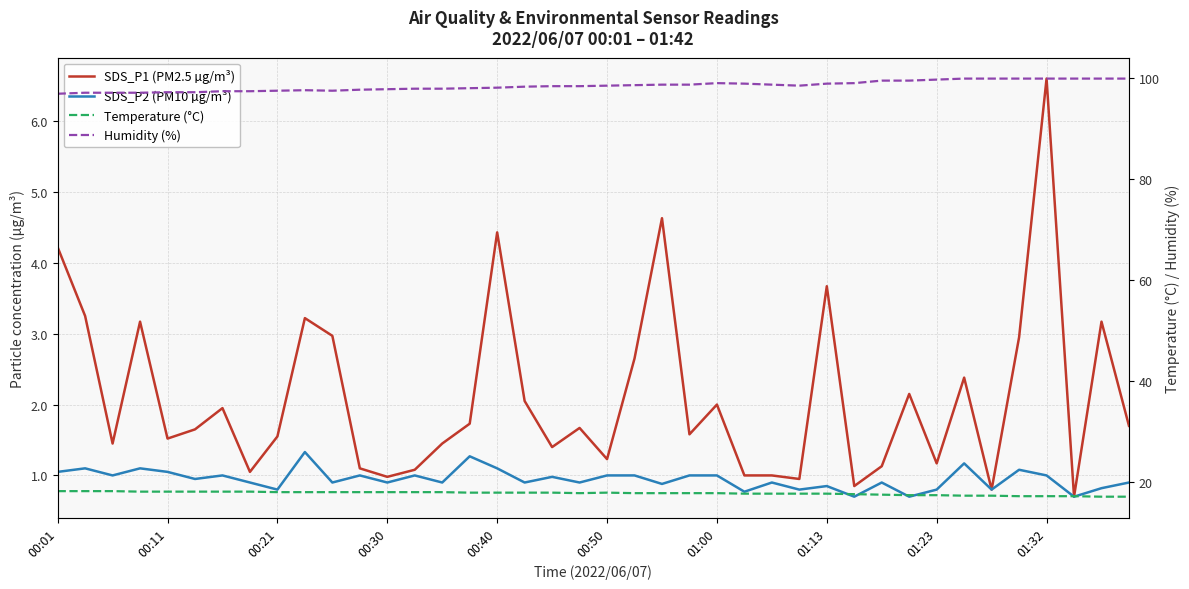

Which category has the lowest value in the SDS_P2 (PM10 µg/m³) series?

29